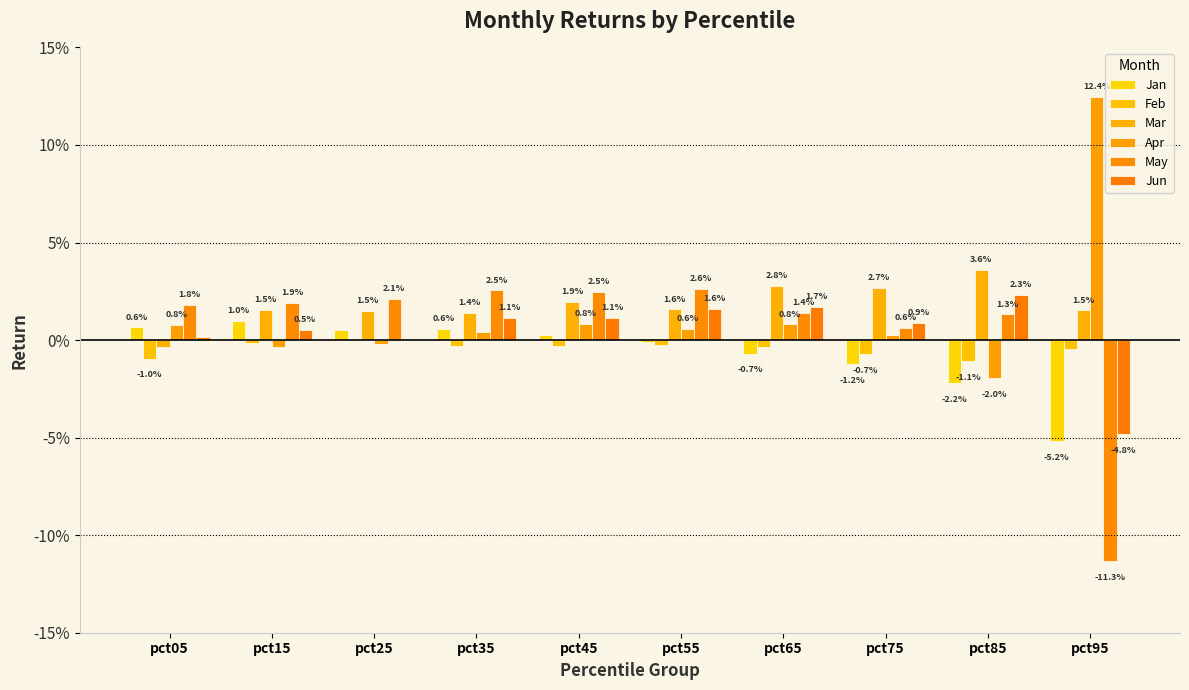

Does the chart contain stacked bars?

No